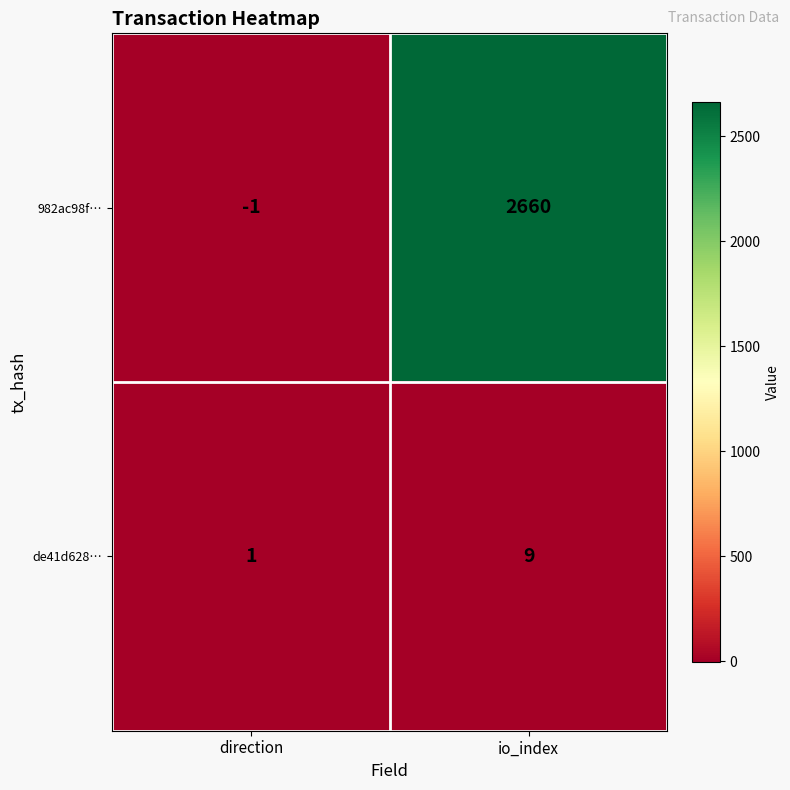

Rank the series by their maximum value, from lowest to highest.

de41d628…, 982ac98f…